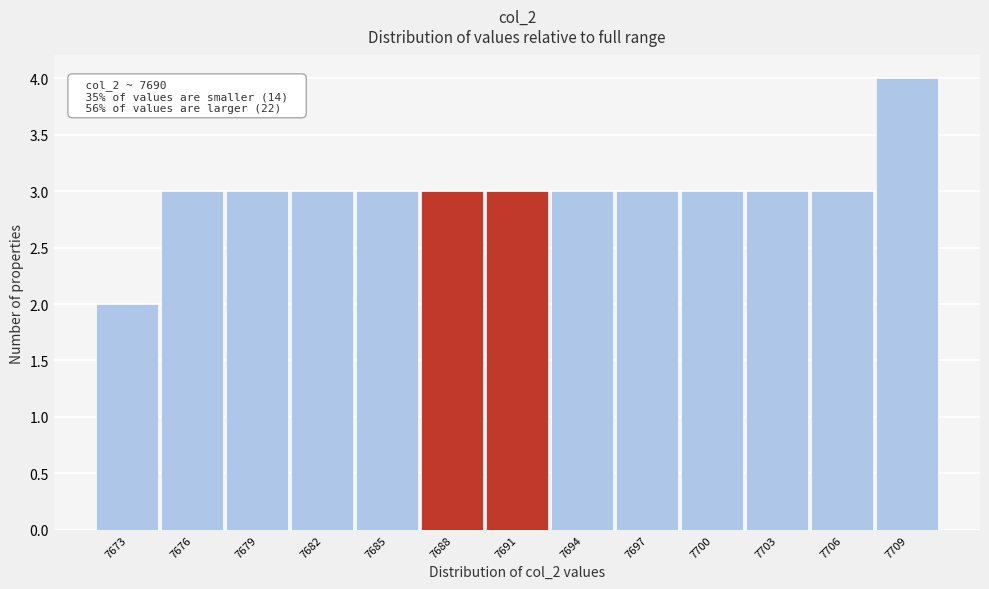

Reading right to left, extract all data points from this chart.

7709=4	7706=3	7703=3	7700=3	7697=3	7694=3	7691=3	7688=3	7685=3	7682=3	7679=3	7676=3	7673=2